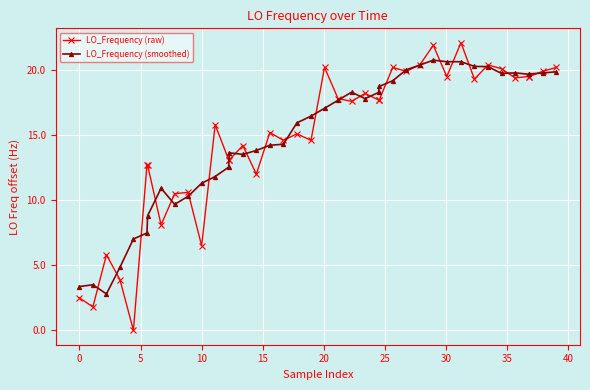

List the series in order of their peak value, lowest first.

LO_Frequency (smoothed), LO_Frequency (raw)